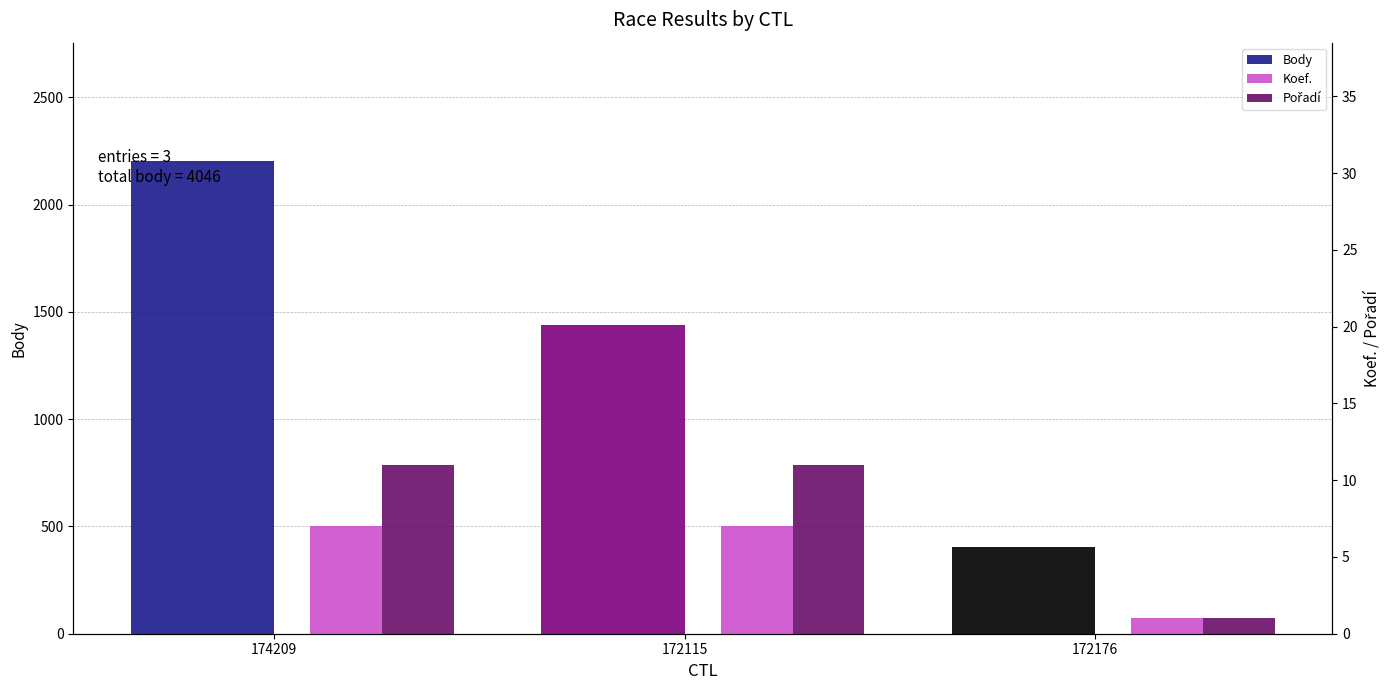

Are the bars grouped side by side (vs. stacked)?

Yes